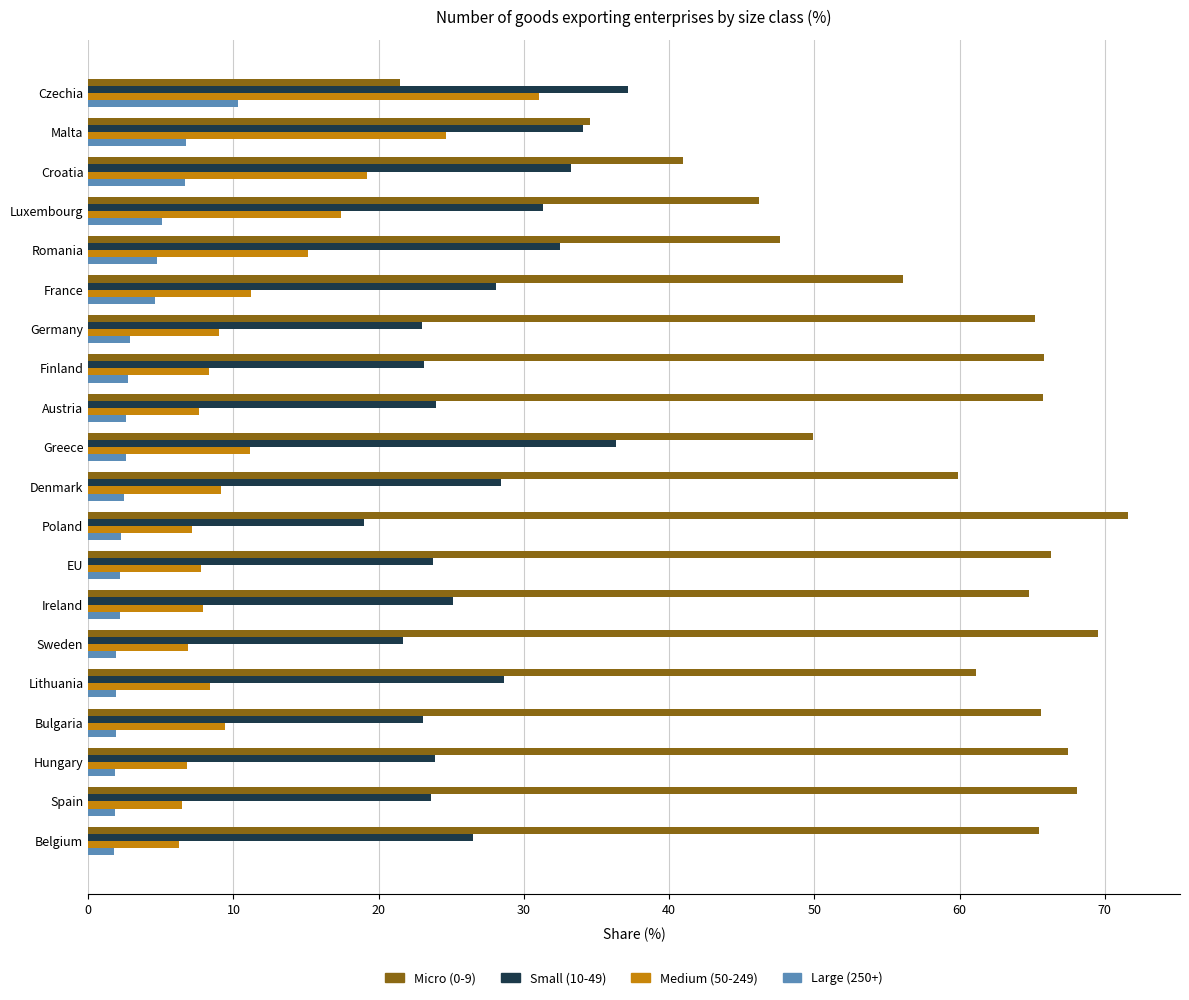

What is the average value of the Small (10-49) series?

27.3